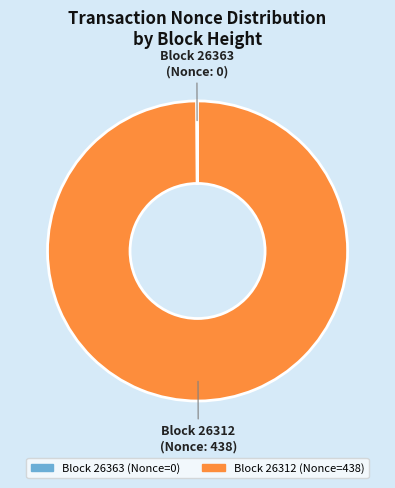

Is there a majority slice in this chart?

Yes